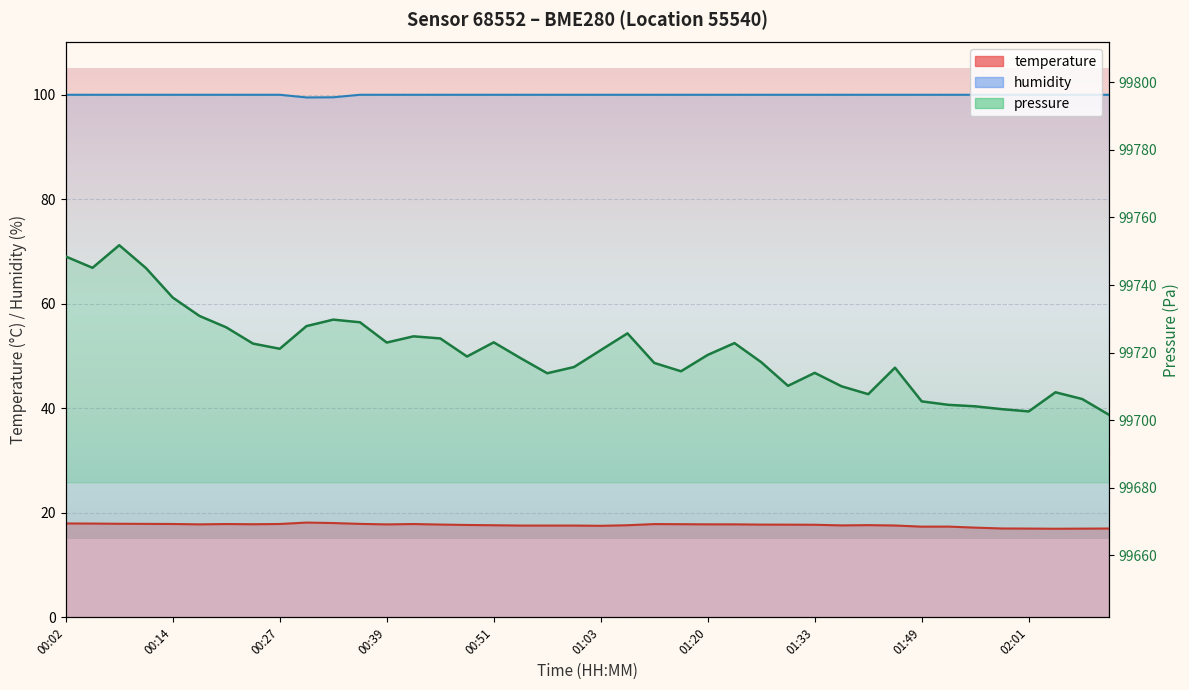

How many data points in temperature are less than 17?

1